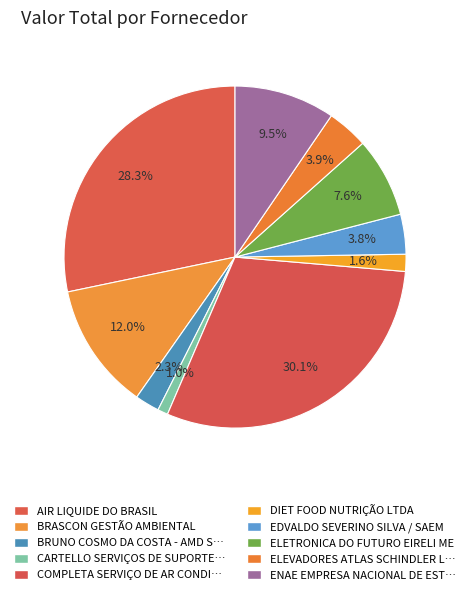

How many slices are in this pie chart?

10